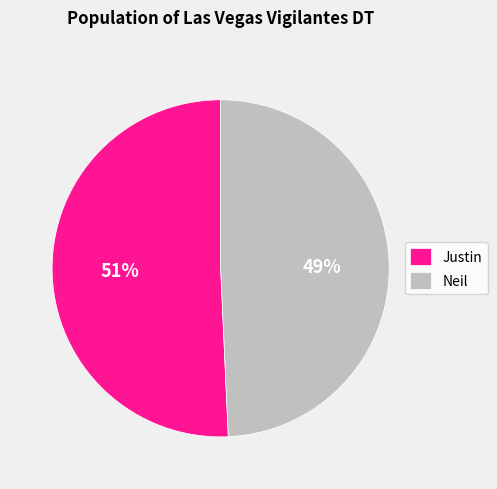

Is there a majority slice in this chart?

Yes